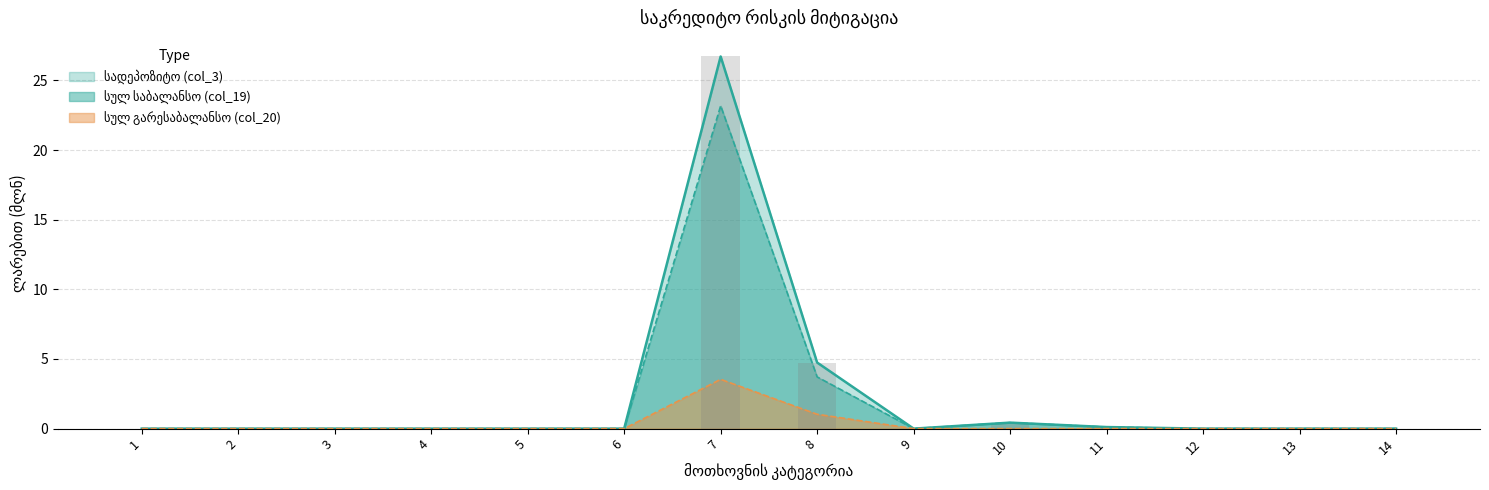

Are the bars grouped side by side (vs. stacked)?

Yes